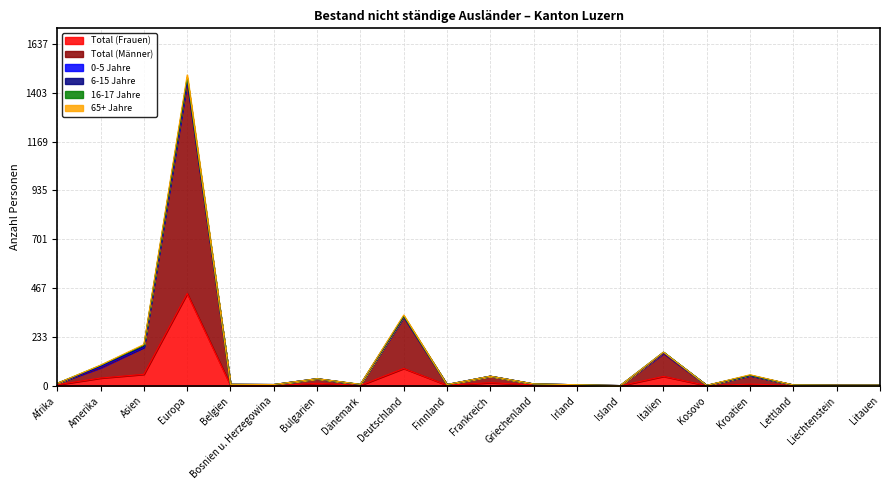

True or false: Total (Männer) has more than 2 points higher than both neighbors.

True